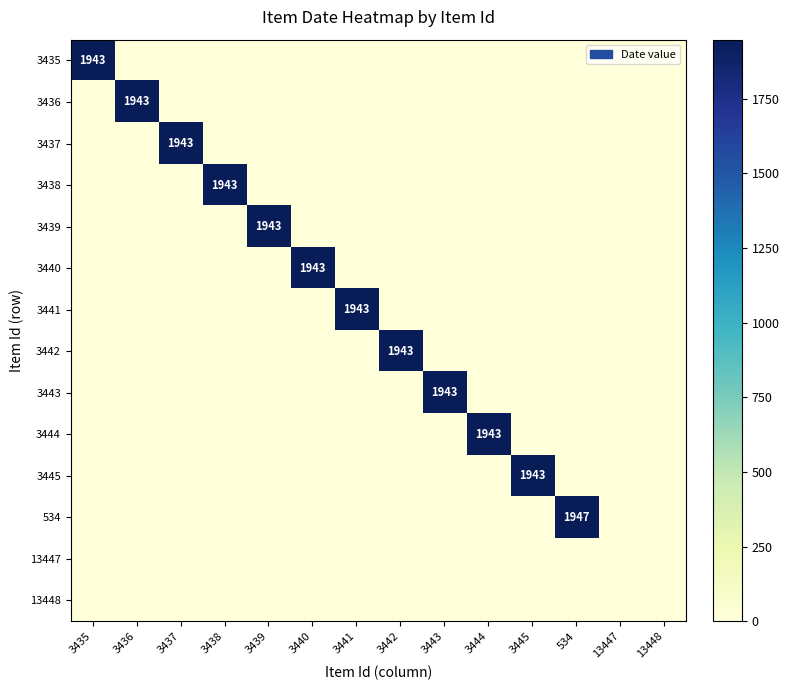

True or false: 3443 has a value of 1943 at 3443.

True